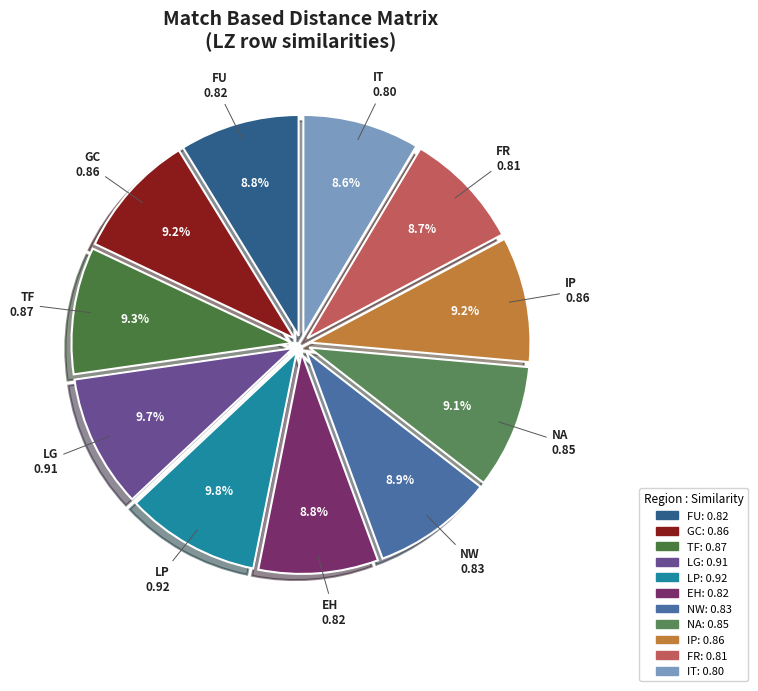

How much of the chart is everything except GC?

90.8%